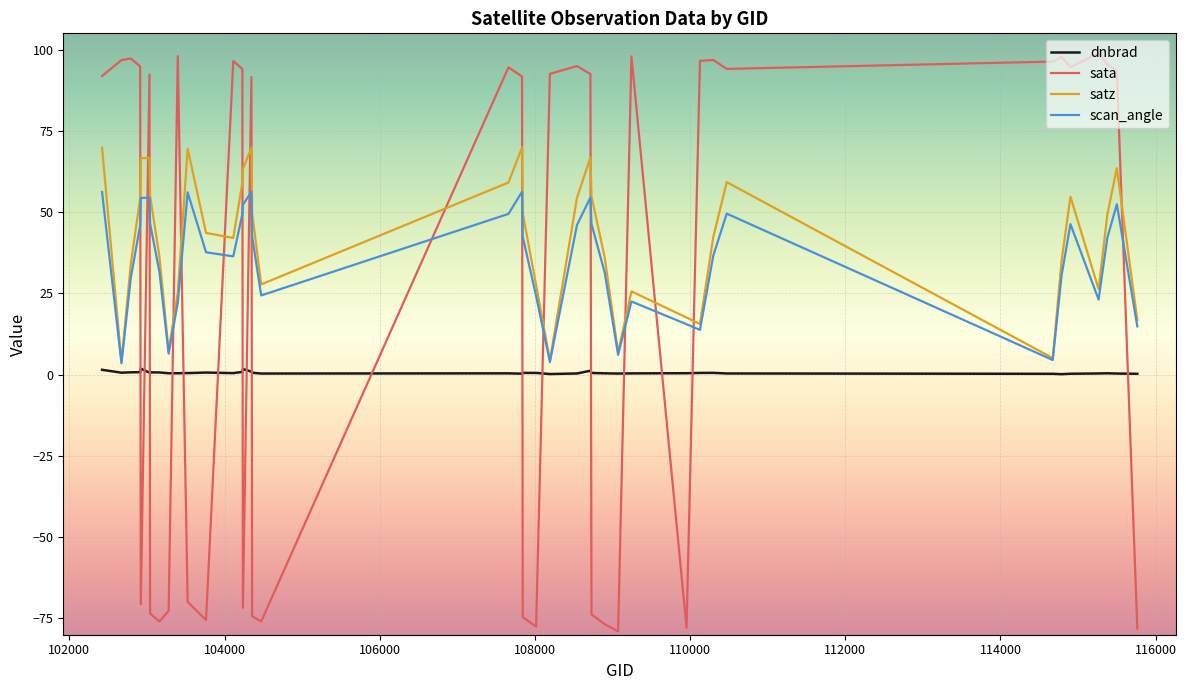

What is the sum of all dnbrad values?

23.6